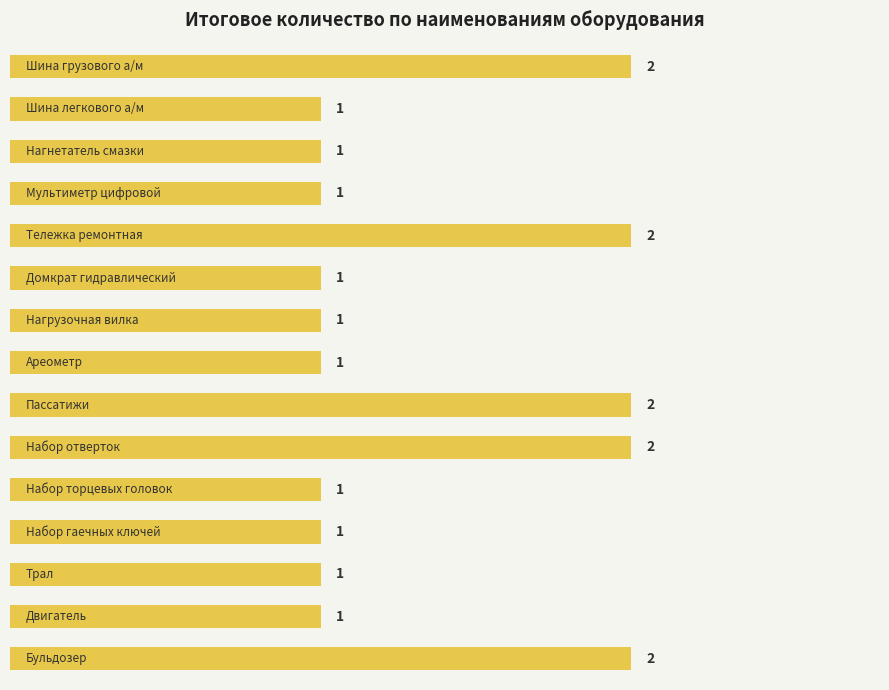

Reading bottom to top, transcribe all the data shown in this chart.

2	1	1	1	1	2	2	1	1	1	2	1	1	1	2